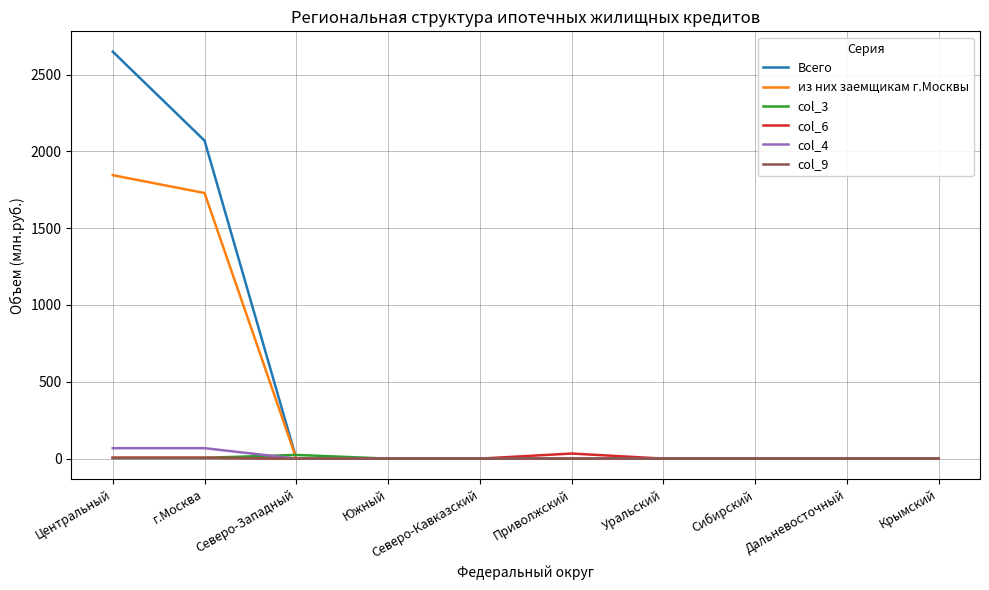

What is the maximum value shown in the chart?

2649